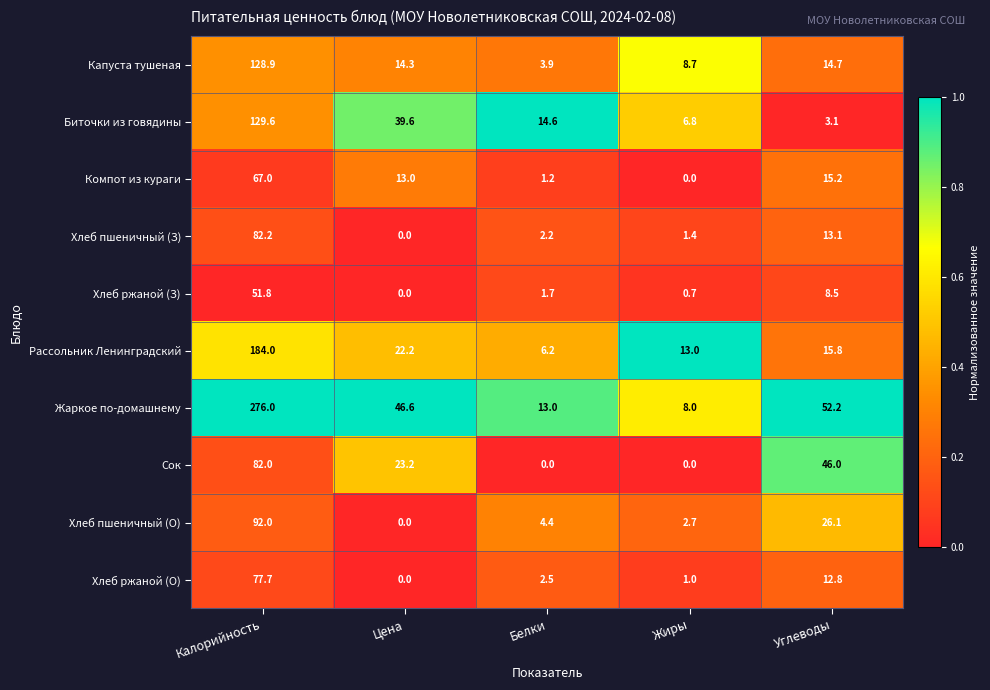

The Хлеб ржаной (З) series shows 11.8 at Углеводы. True or false?

False